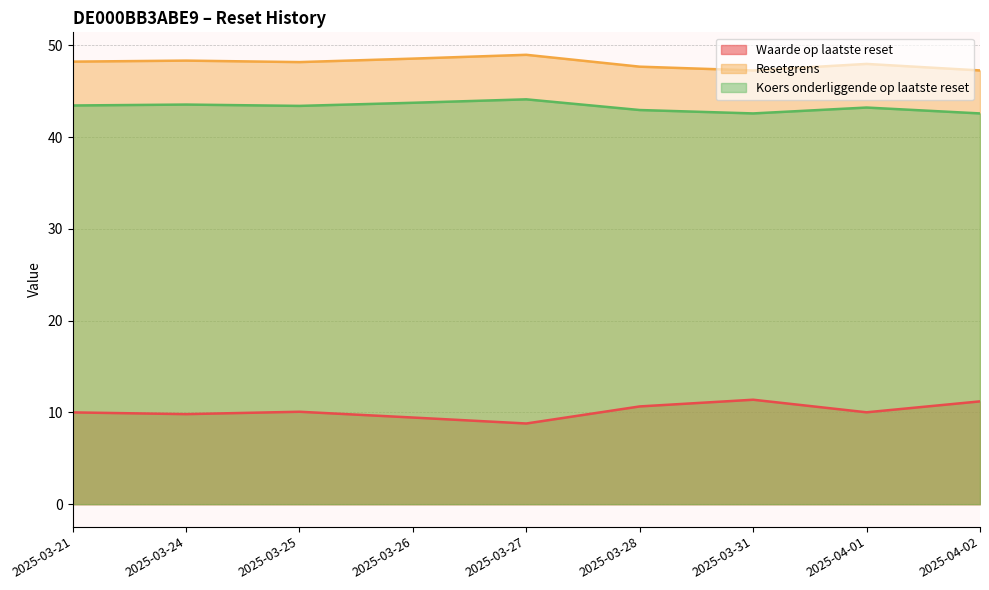

Rank the series by their maximum value, from lowest to highest.

Waarde op laatste reset, Koers onderliggende op laatste reset, Resetgrens